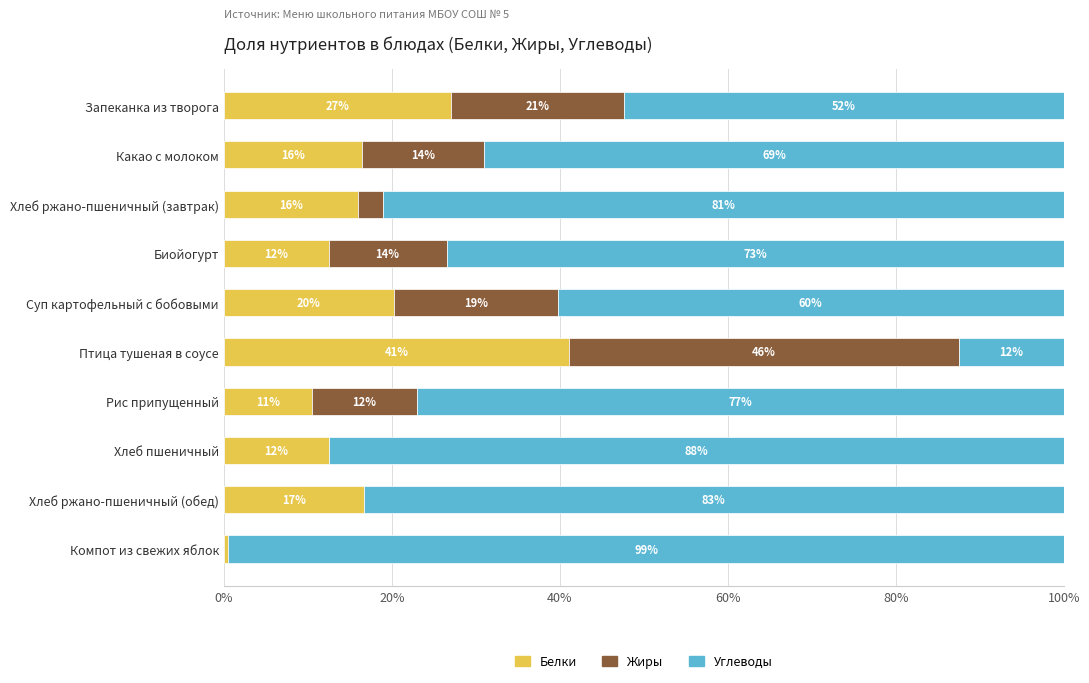

What are all the series names shown in the legend?

Белки, Жиры, Углеводы